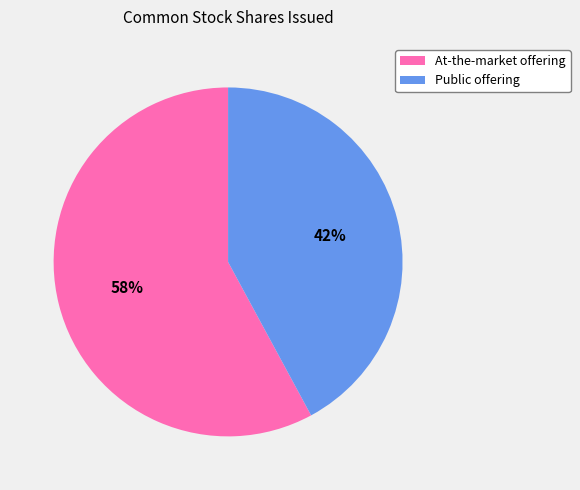

To the nearest percent, what is the average slice percentage?

50%